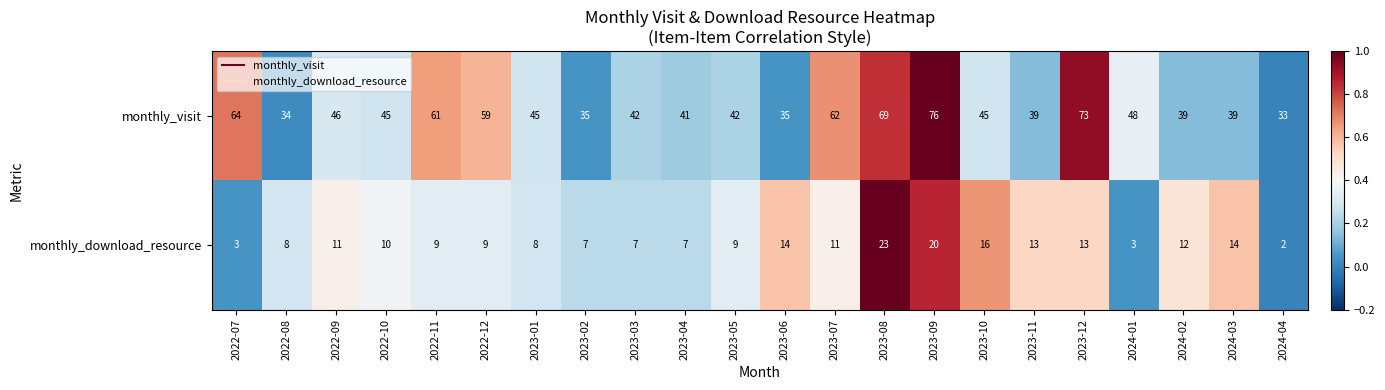

Which category has the lowest value in the monthly_download_resource series?

2024-04